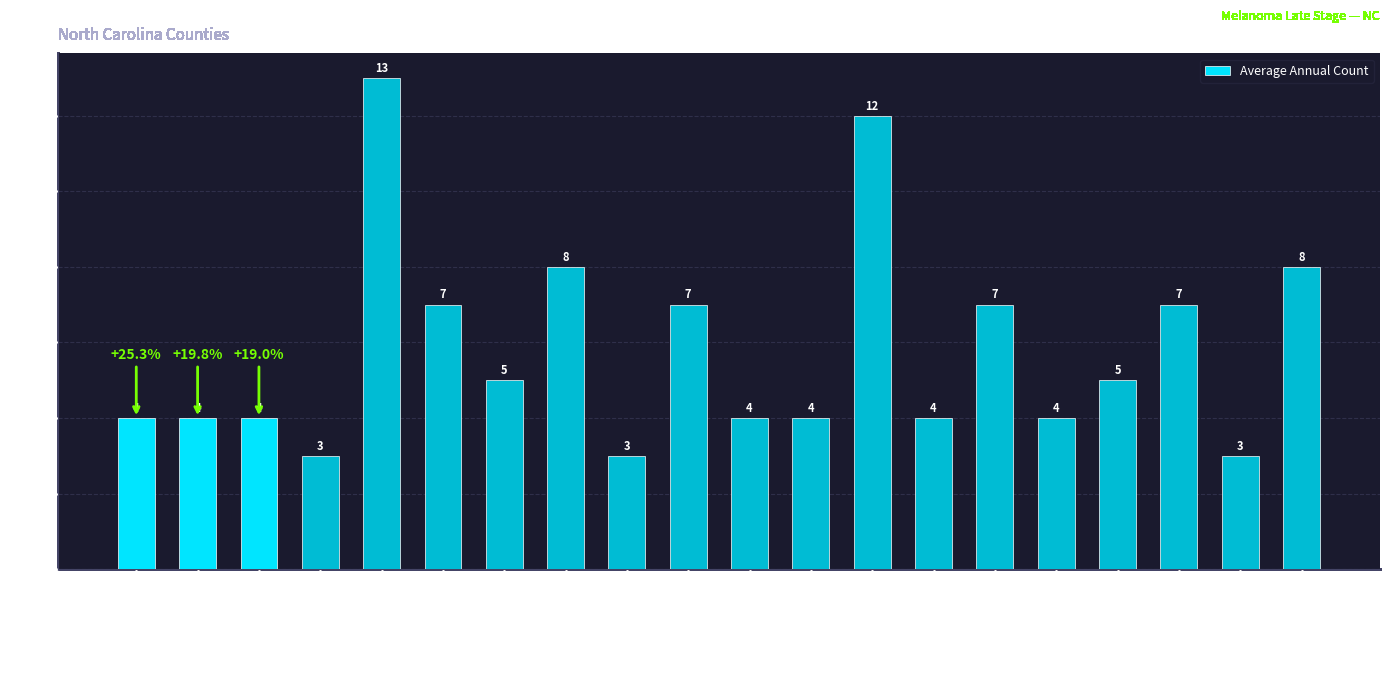

The chart shows a value of 3 at Alexander County. True or false?

True